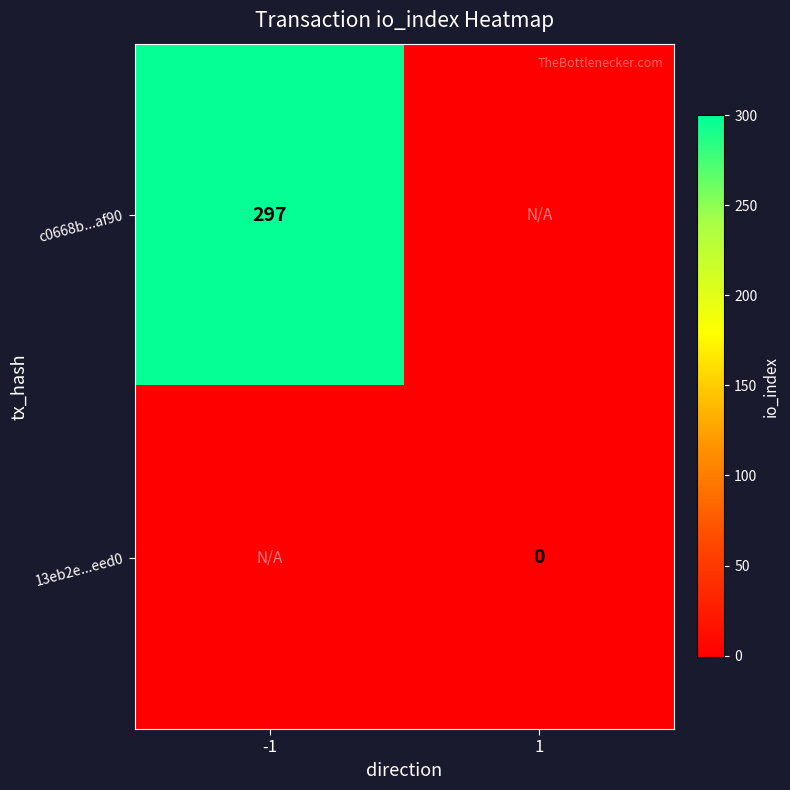

Is the value of c0668b...af90 at -1 greater than the value of 13eb2e...eed0 at 1?

Yes